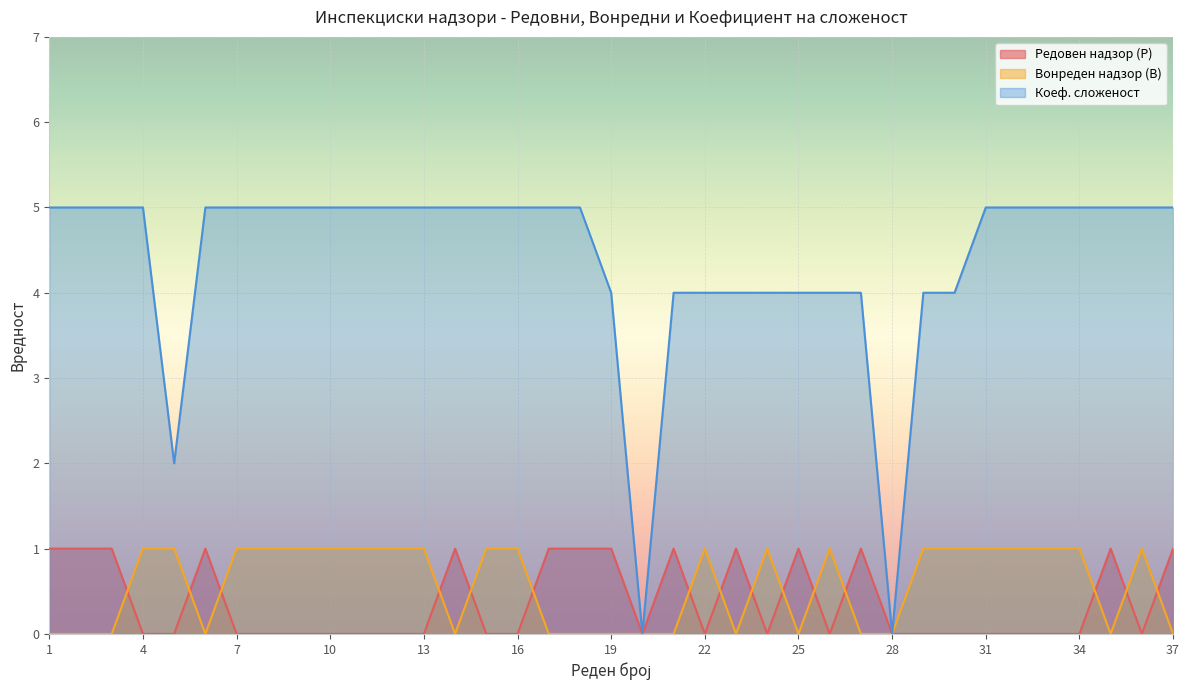

What is the average value of the Коеф. сложеност series?

4